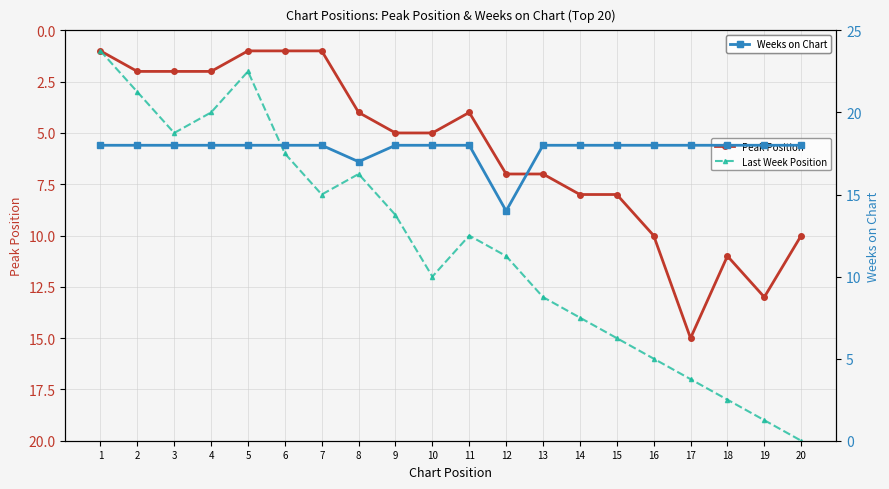

At which label does Last Week Position reach its minimum?

1